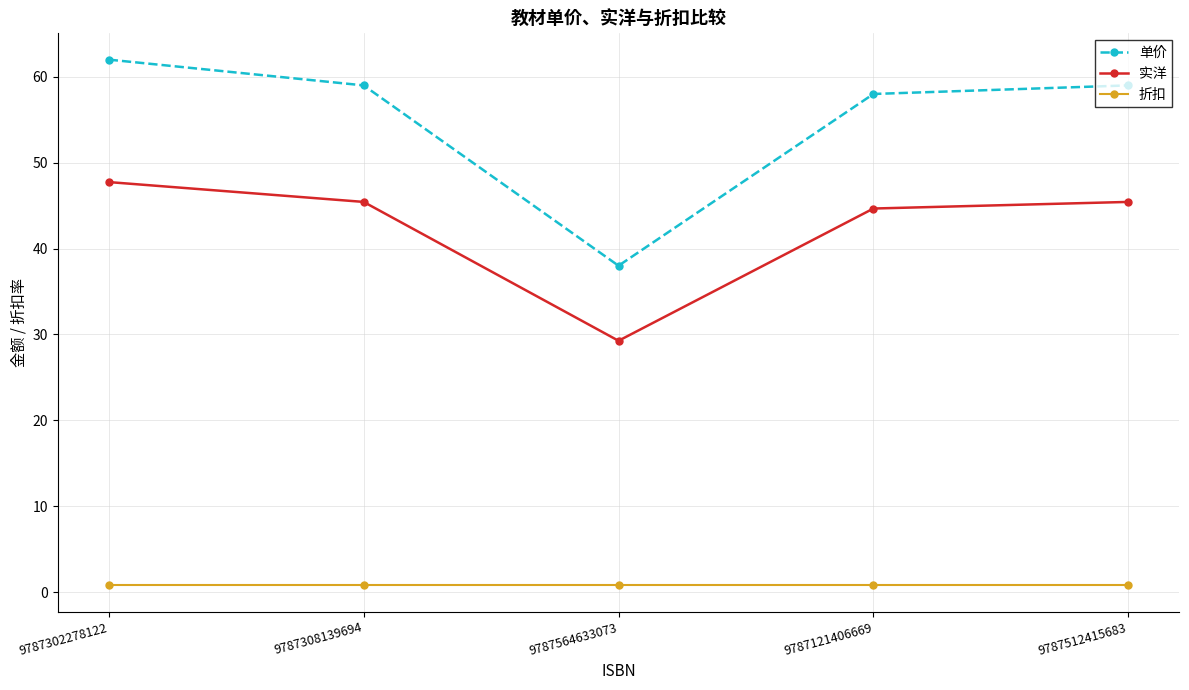

Which series has the largest total across all categories?

单价